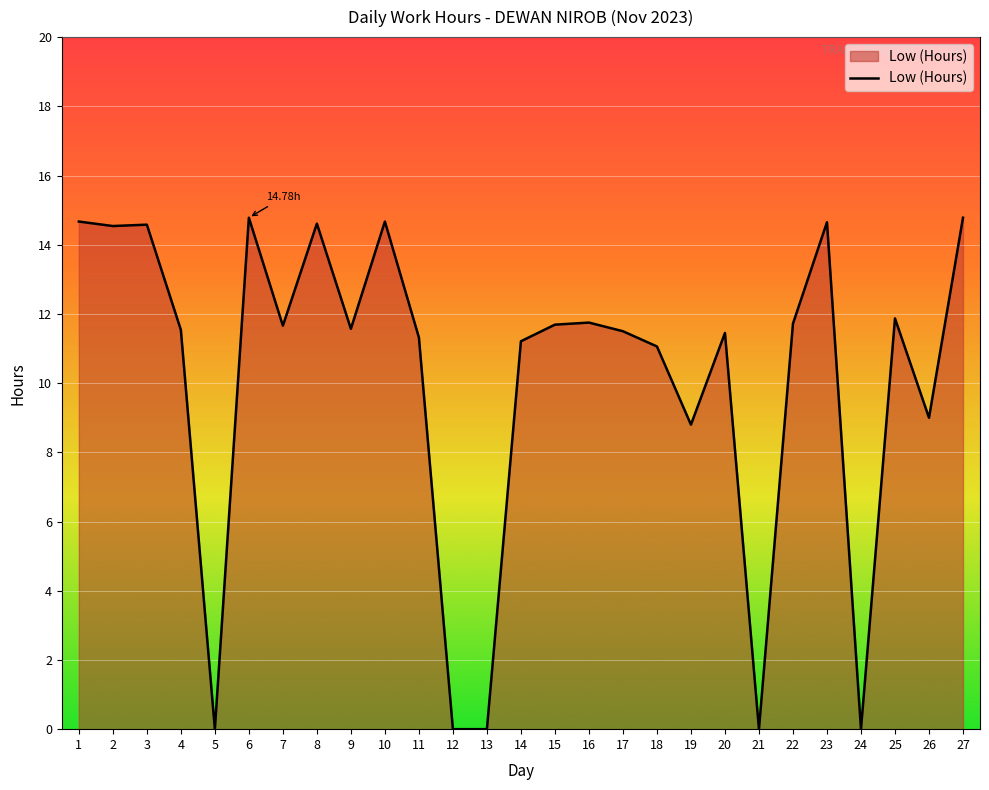

What is the ratio of the value at 16 to the value at 18?

1.1